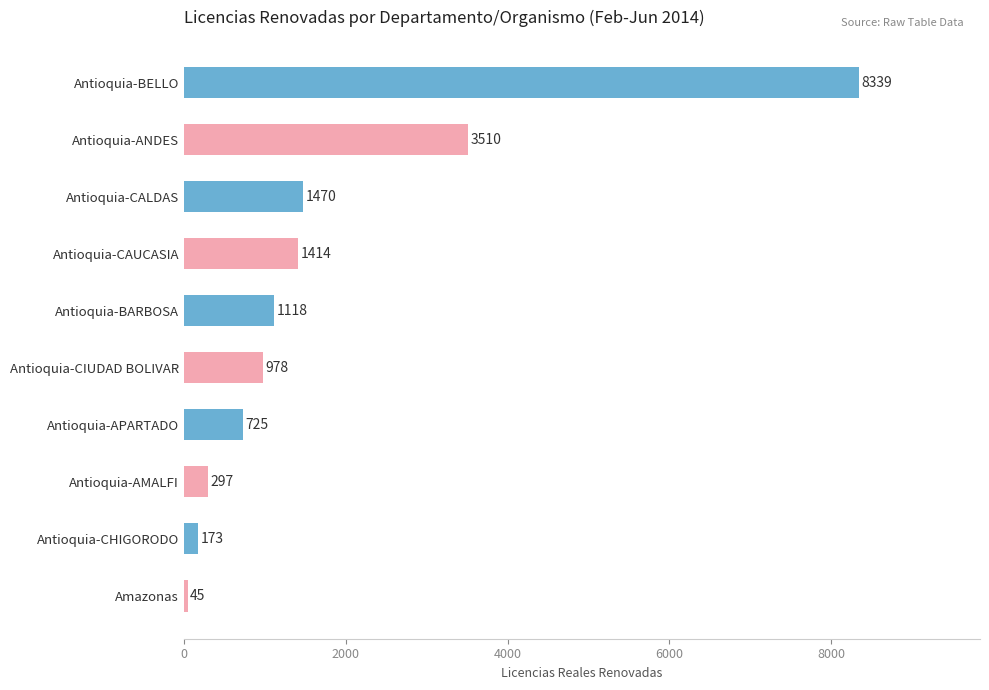

Reading top to bottom, transcribe all the data shown in this chart.

Antioquia-BELLO=8339	Antioquia-ANDES=3510	Antioquia-CALDAS=1470	Antioquia-CAUCASIA=1414	Antioquia-BARBOSA=1118	Antioquia-CIUDAD BOLIVAR=978	Antioquia-APARTADO=725	Antioquia-AMALFI=297	Antioquia-CHIGORODO=173	Amazonas=45